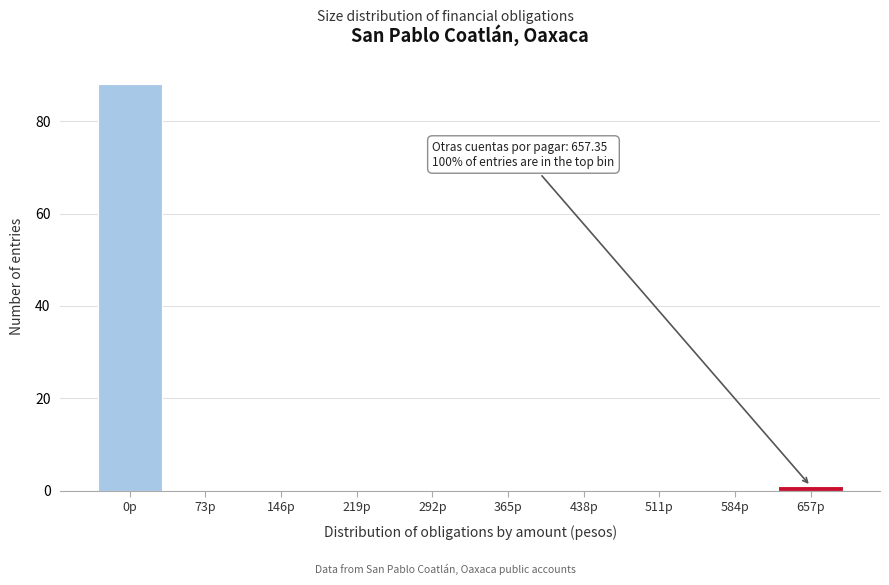

Reading right to left, list all the values displayed in this chart.

657p=1	584p=0	511p=0	438p=0	365p=0	292p=0	219p=0	146p=0	73p=0	0p=88